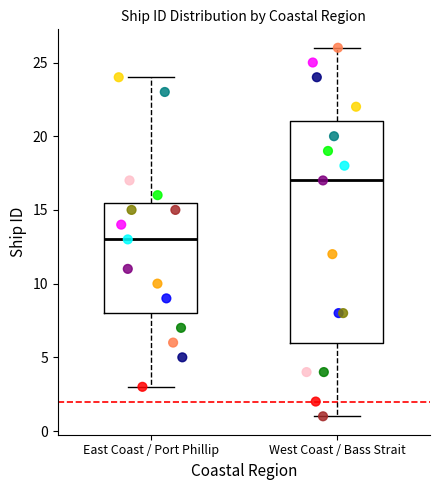

Where does the median line of the box for West Coast / Bass Strait sit on the y-axis? The values are not printed on the chart, so give them approximately, as read against the axis.

17.0